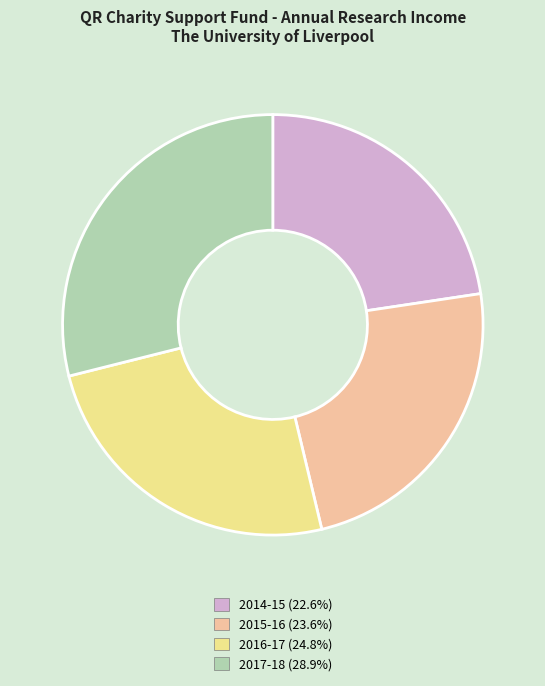

Is there a majority slice in this chart?

No